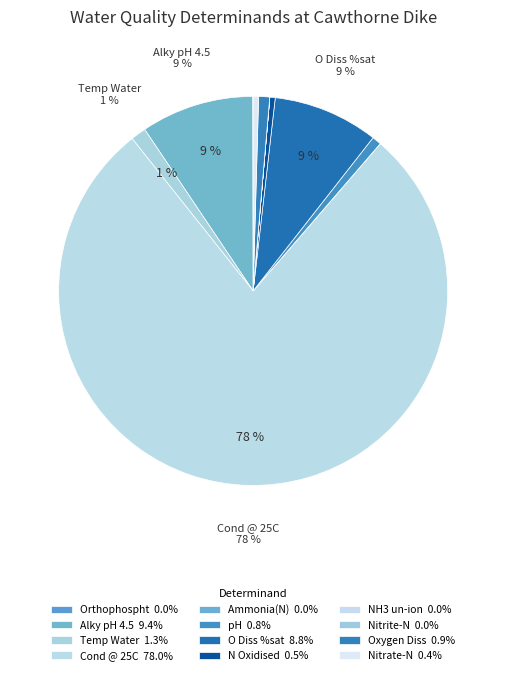

Does Cond @ 25C account for over 50% of the chart?

Yes